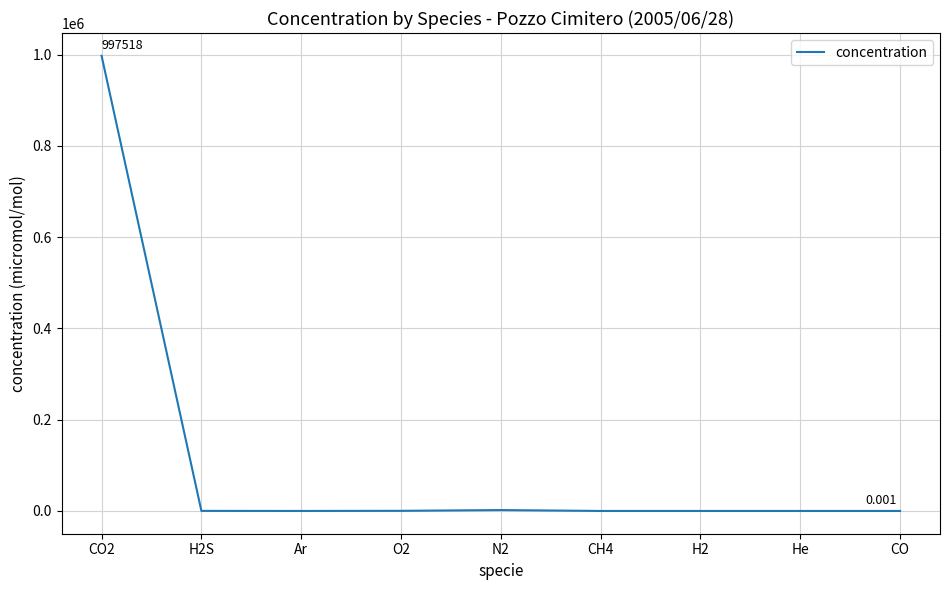

Does the chart have visible grid lines?

Yes